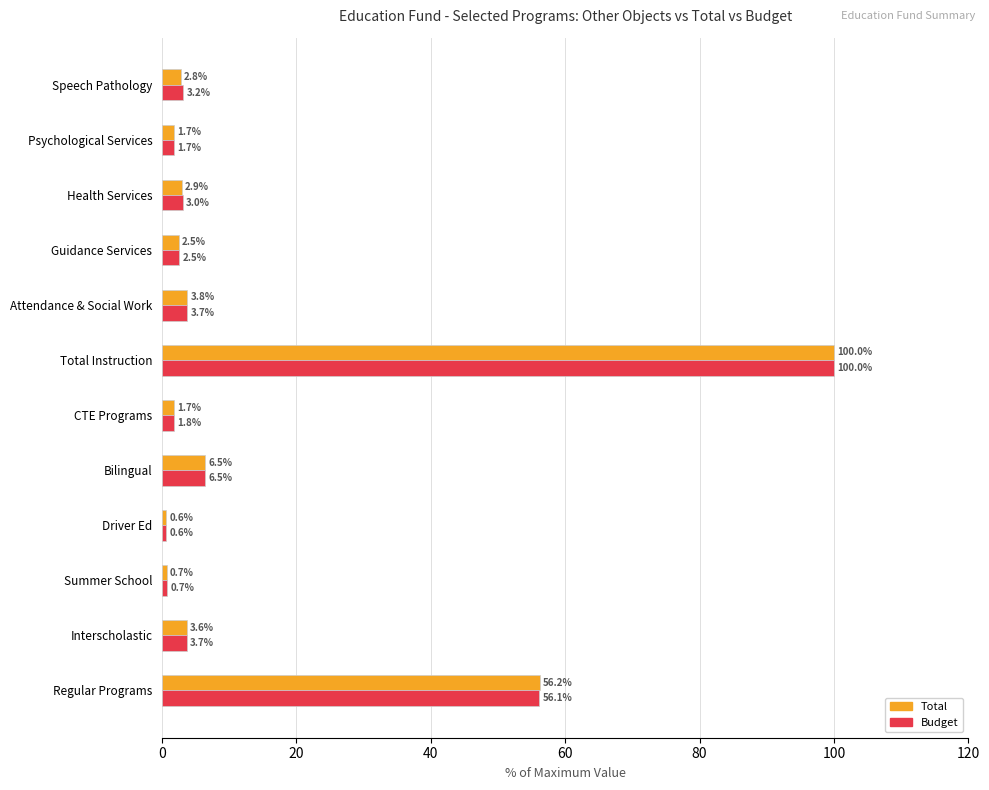

Which series changed the most between Regular Programs and Summer School?

Total